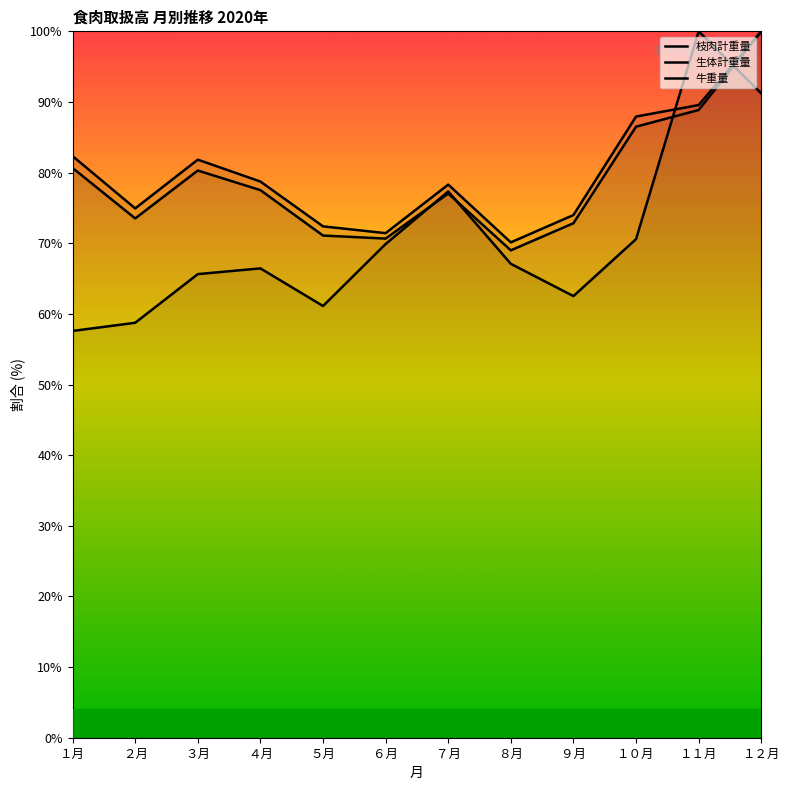

The 枝肉計重量 series shows 36.9 at １０月. True or false?

False